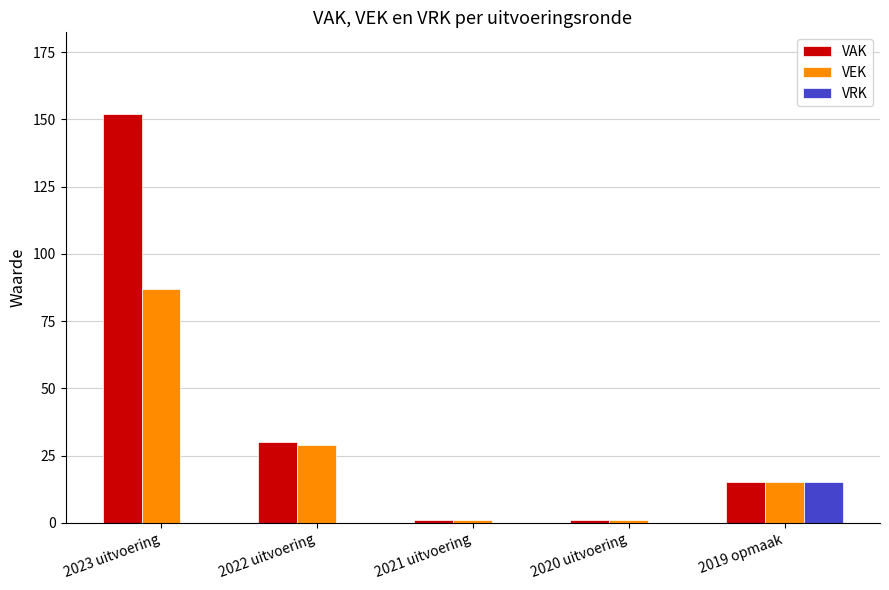

Reading right to left, list all the values displayed in this chart.

VAK: 2019 opmaak=15	2020 uitvoering=1	2021 uitvoering=1	2022 uitvoering=30	2023 uitvoering=152
VEK: 2019 opmaak=15	2020 uitvoering=1	2021 uitvoering=1	2022 uitvoering=29	2023 uitvoering=87
VRK: 2019 opmaak=15	2020 uitvoering=0	2021 uitvoering=0	2022 uitvoering=0	2023 uitvoering=0